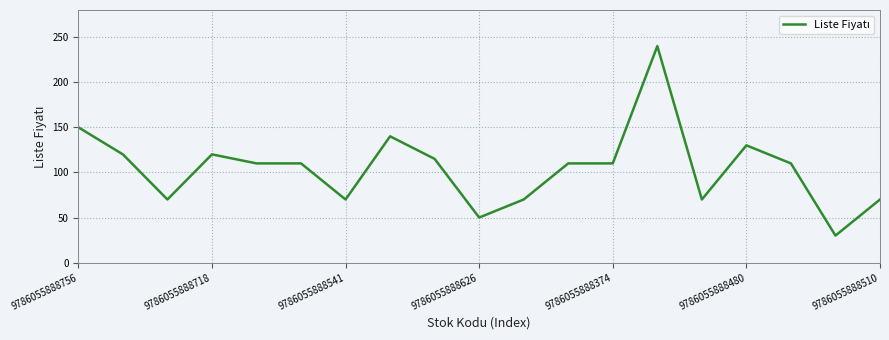

True or false: there are more than 0 points higher than both neighbors.

True